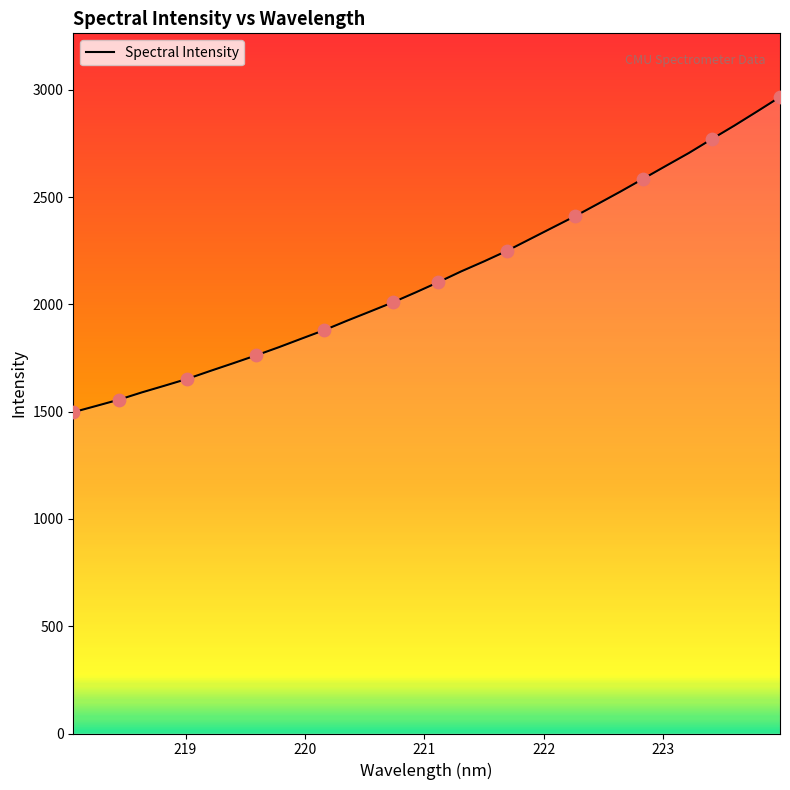

What is the difference between the maximum and minimum values?

1469.1